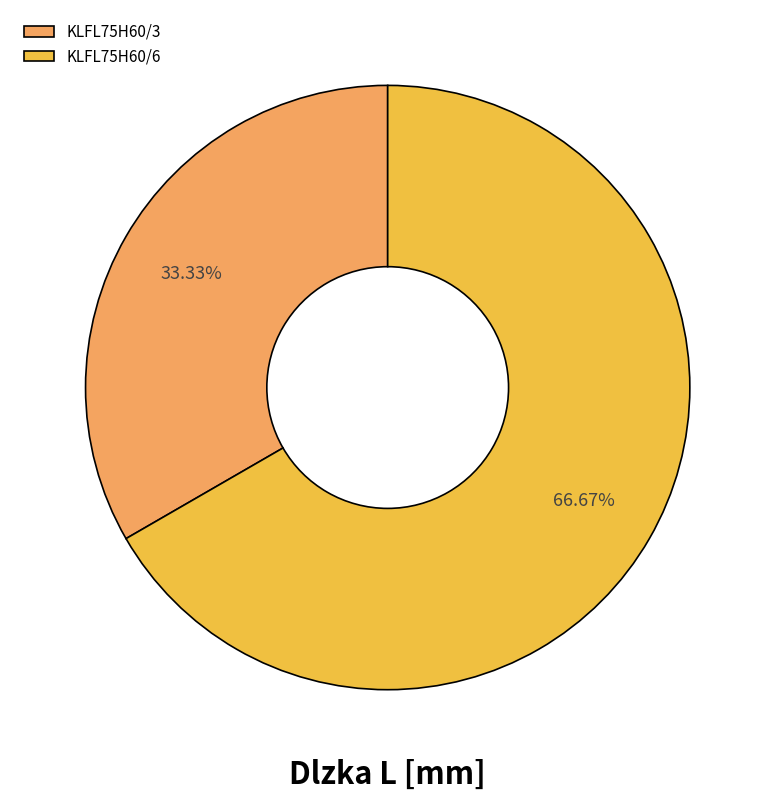

To the nearest percent, what is the average slice percentage?

50%